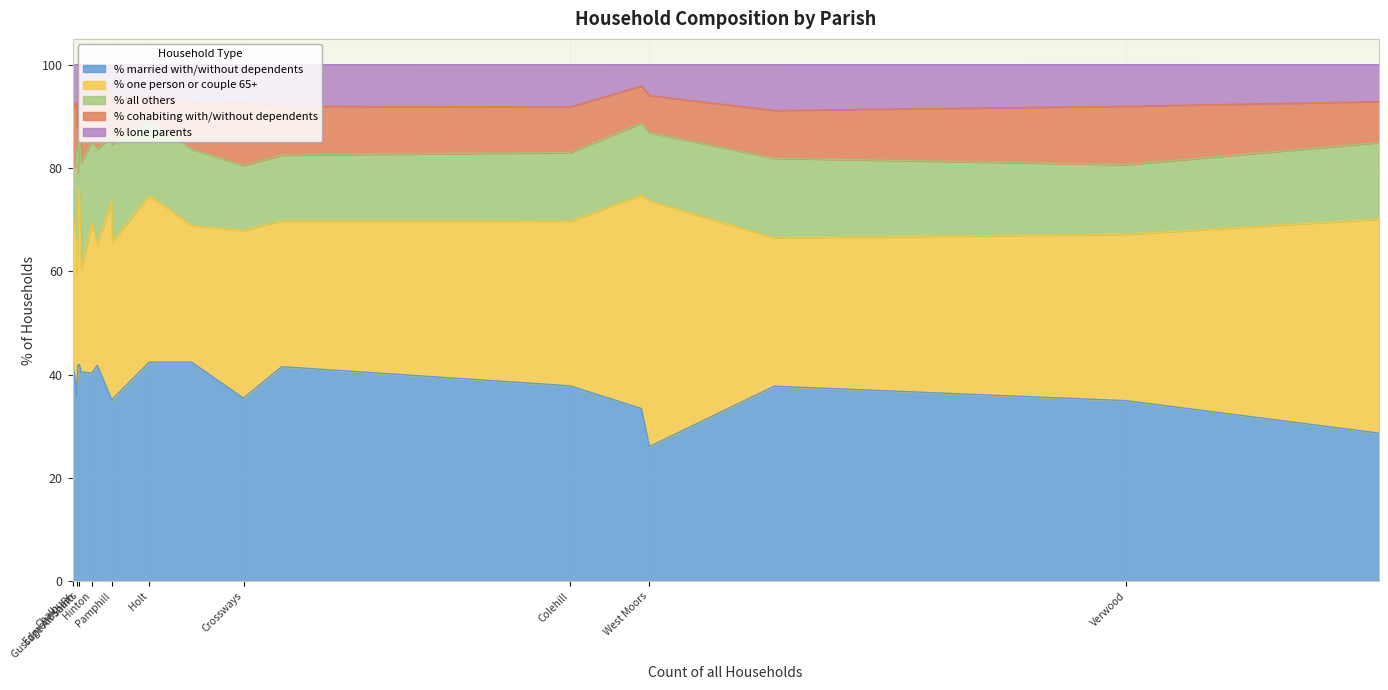

What are all the series names shown in the legend?

% married with/without dependents, % one person or couple 65+, % all others, % cohabiting with/without dependents, % lone parents